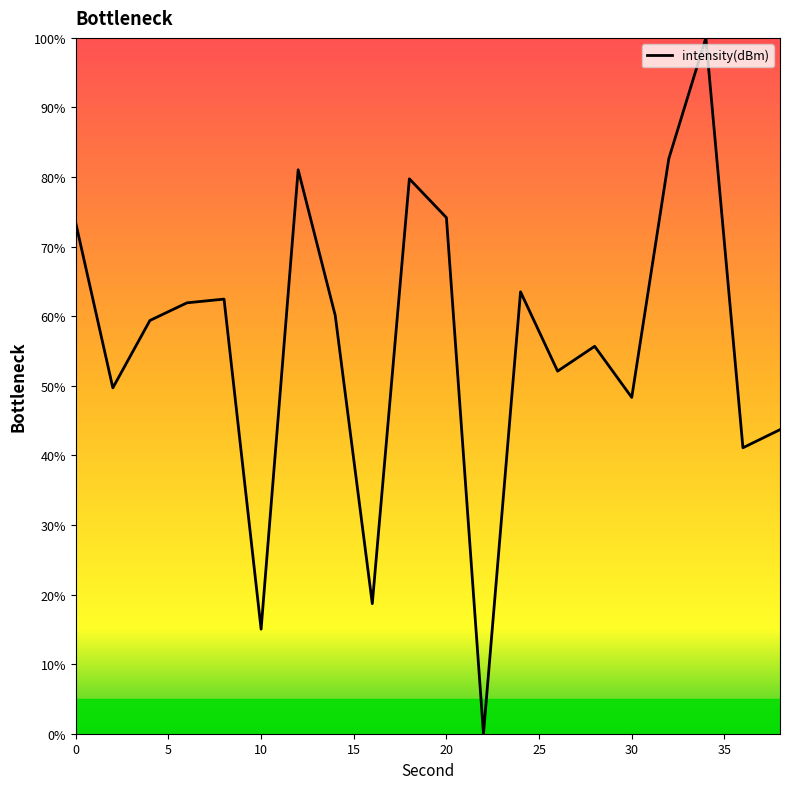

Reading right to left, what are all the values shown in this chart?

43.7	41.1	100.0	82.6	48.3	55.7	52.1	63.5	0.0	74.2	79.7	18.7	60.1	81.0	15.0	62.5	61.9	59.4	49.7	73.4